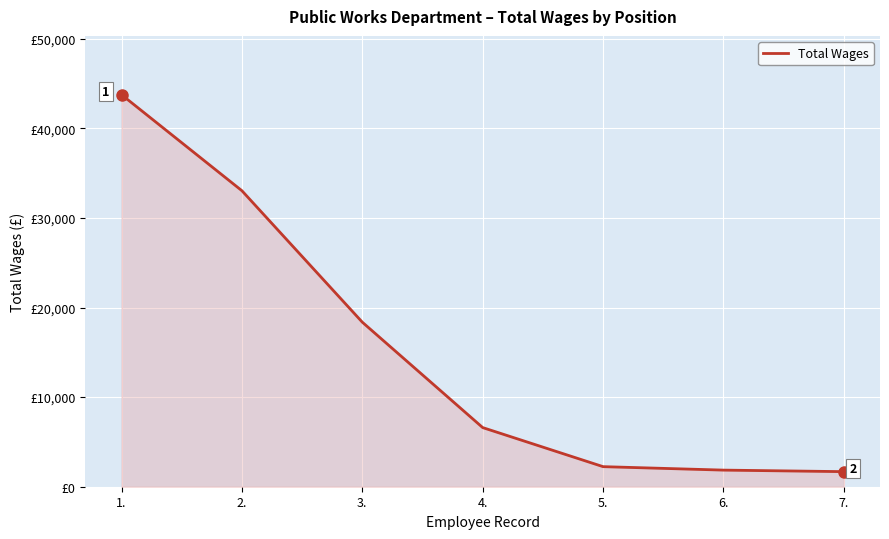

What is the value of the 5th point from the left?

2240